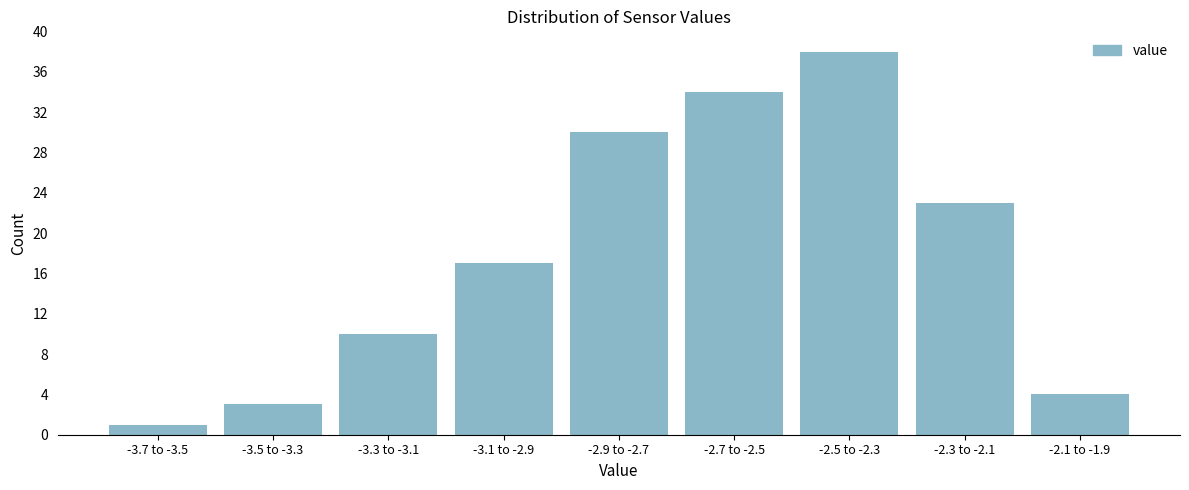

Reading left to right, what are all the values shown in this chart?

-3.7 to -3.5=1	-3.5 to -3.3=3	-3.3 to -3.1=10	-3.1 to -2.9=17	-2.9 to -2.7=30	-2.7 to -2.5=34	-2.5 to -2.3=38	-2.3 to -2.1=23	-2.1 to -1.9=4